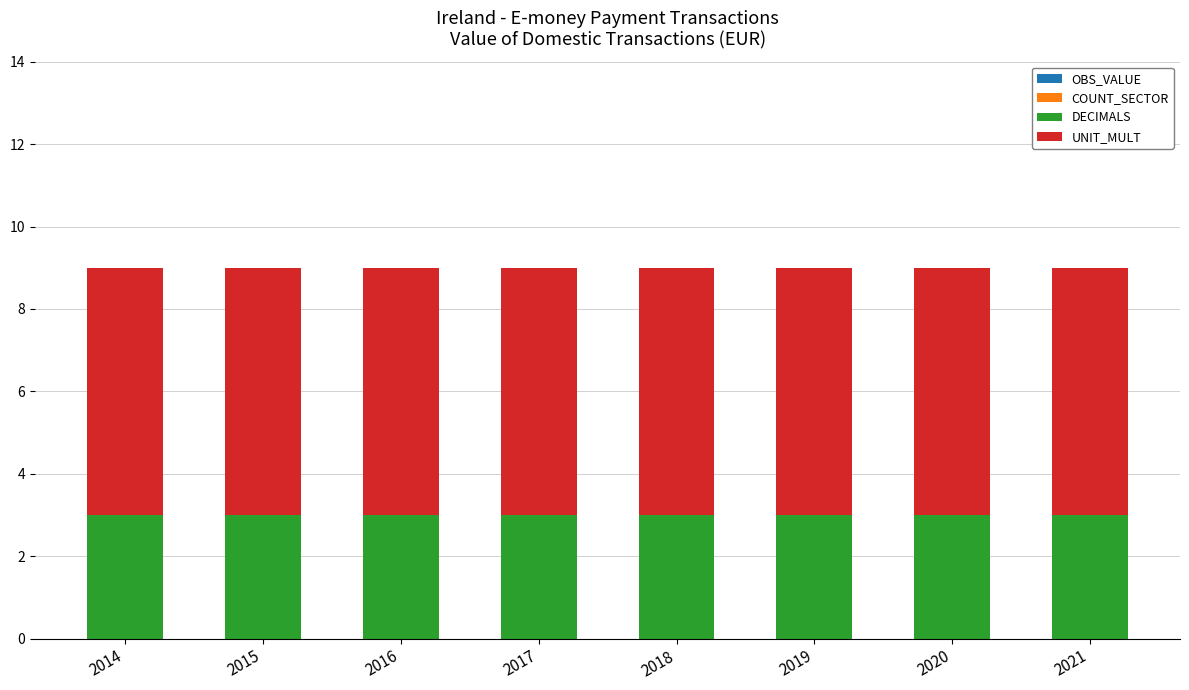

What is the maximum value for DECIMALS?

3